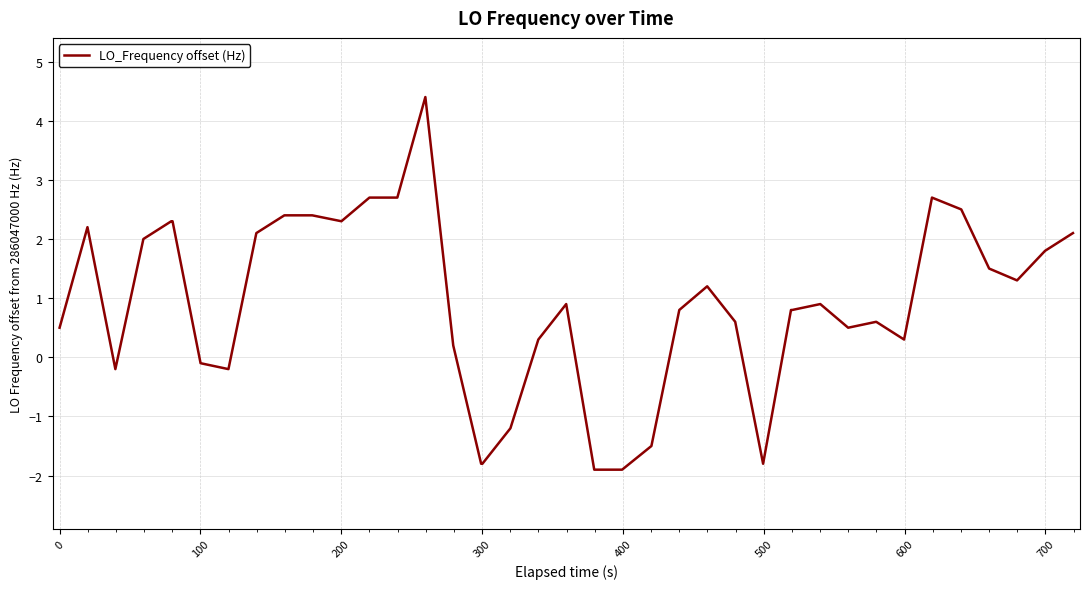

Does the chart have visible grid lines?

Yes